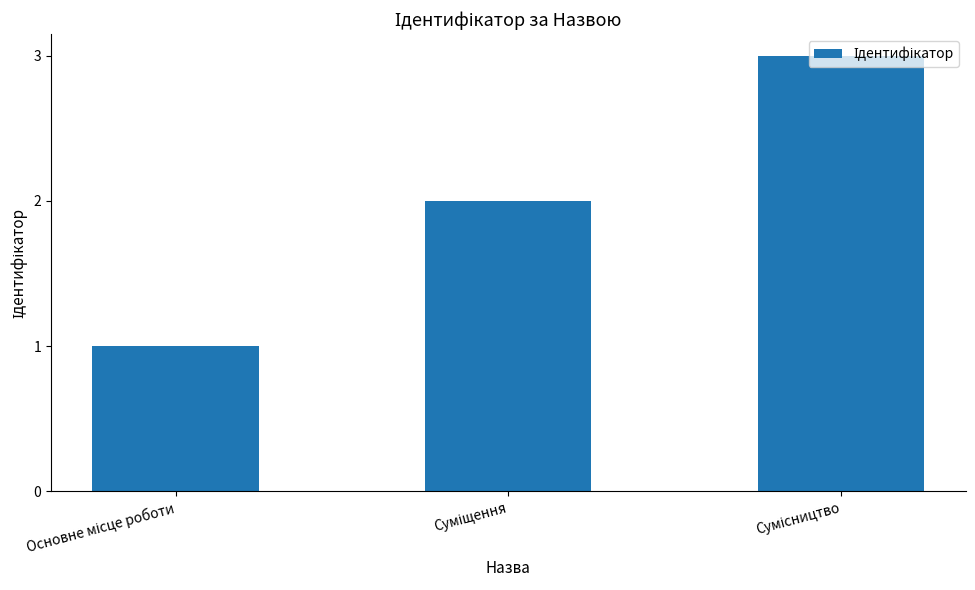

What is the greatest value displayed?

3